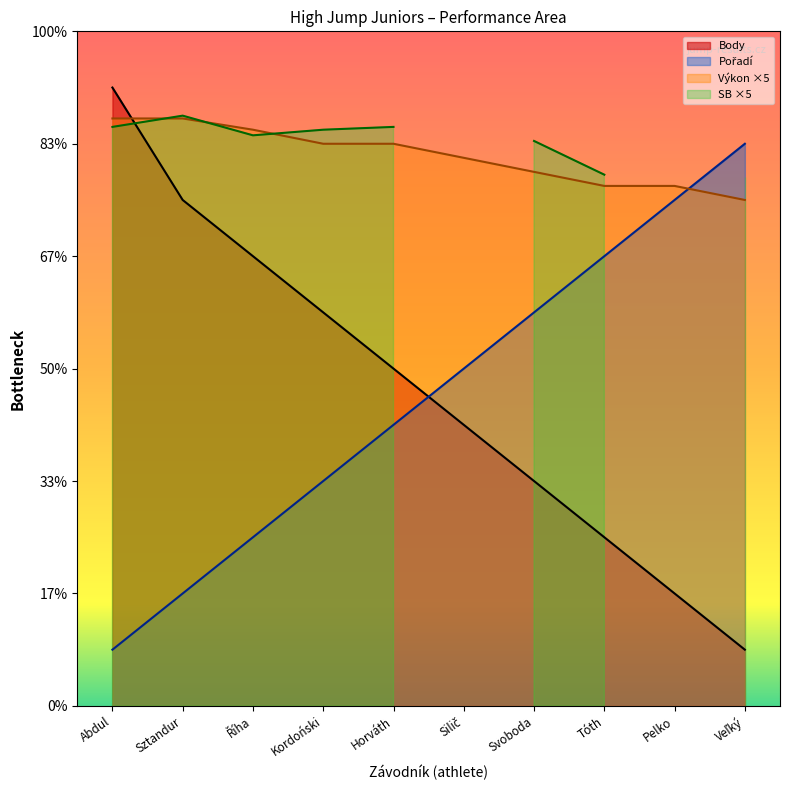

Which series has the largest total across all categories?

Výkon